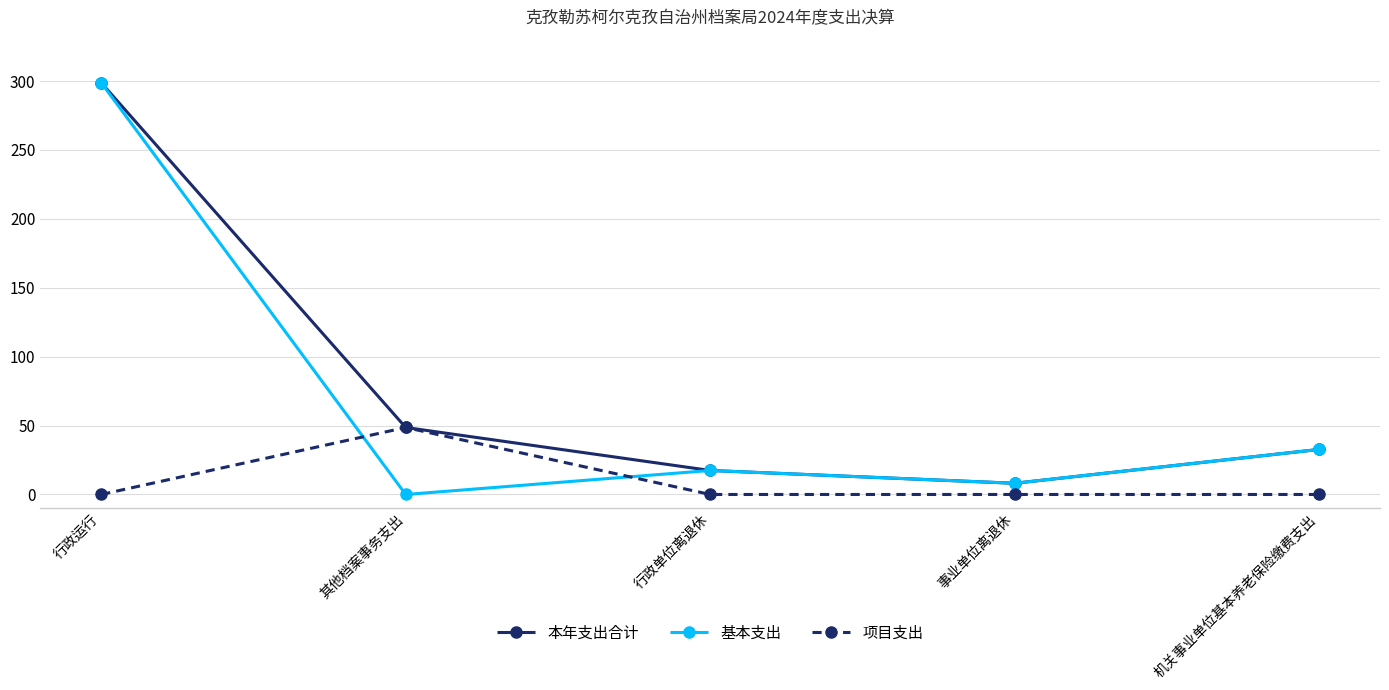

Is the value of 基本支出 at 事业单位离退休 greater than the value of 项目支出 at 事业单位离退休?

Yes